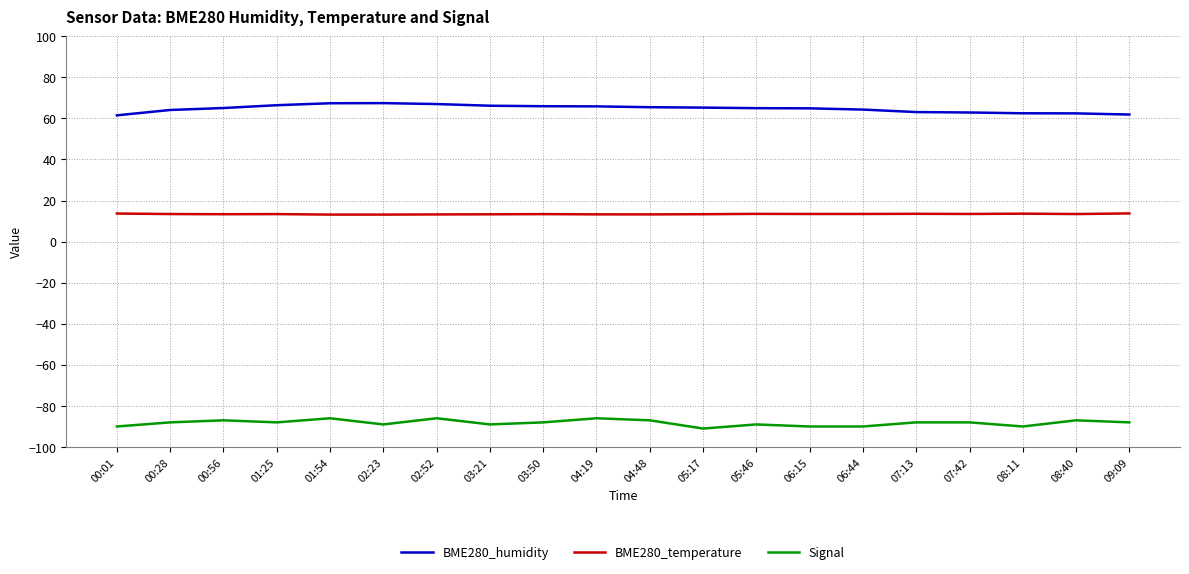

What is the difference between the Signal values at 00:01 and 02:52?

4.0